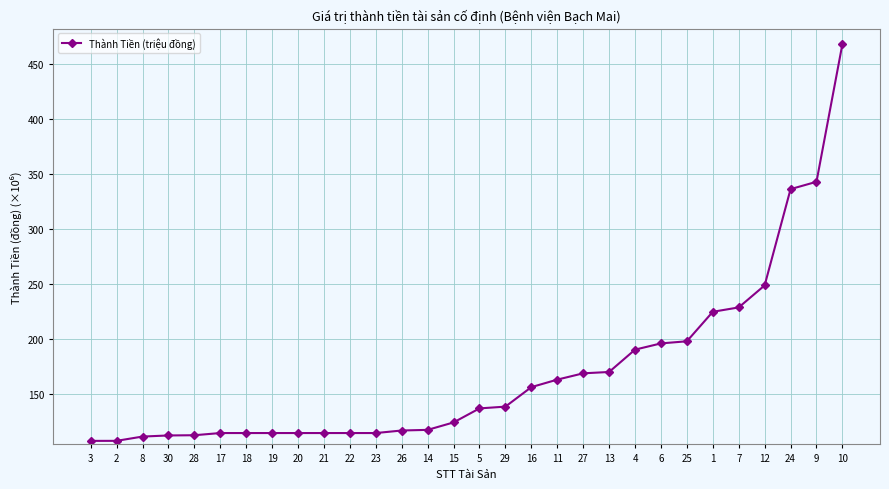

Does the chart display data point markers on the line(s)?

Yes